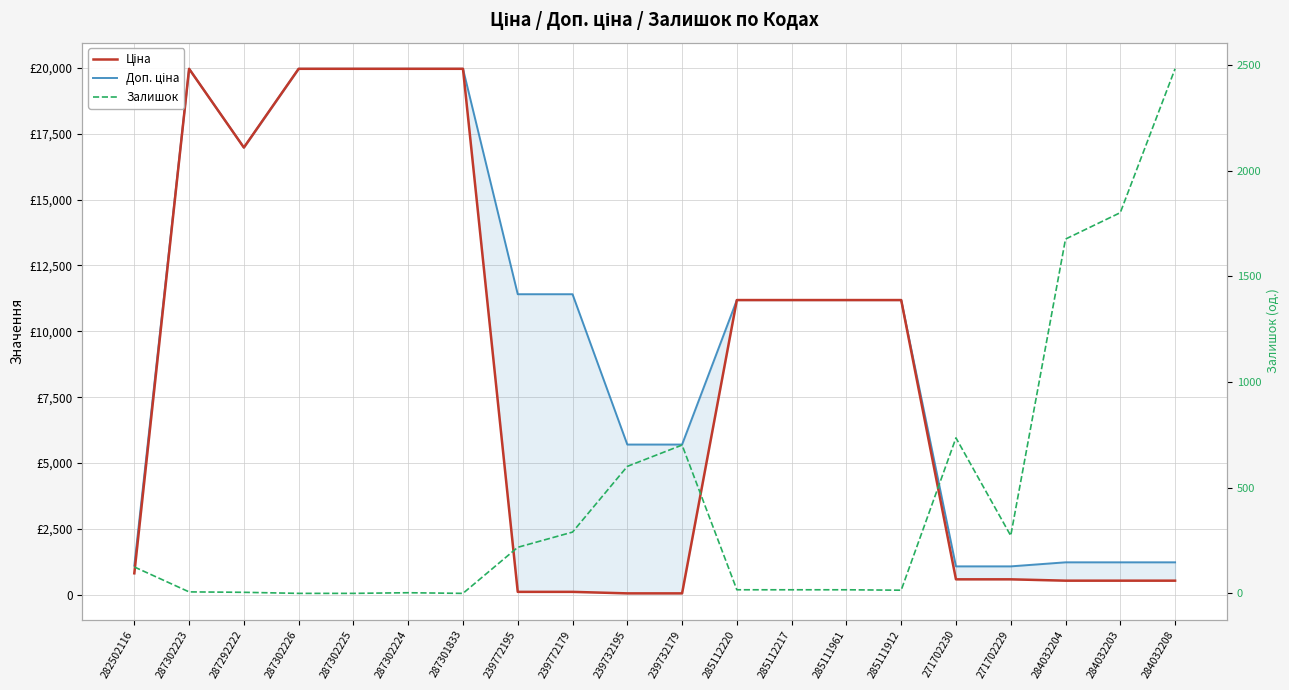

How many intersections are there between Залишок and Доп. ціна?

1